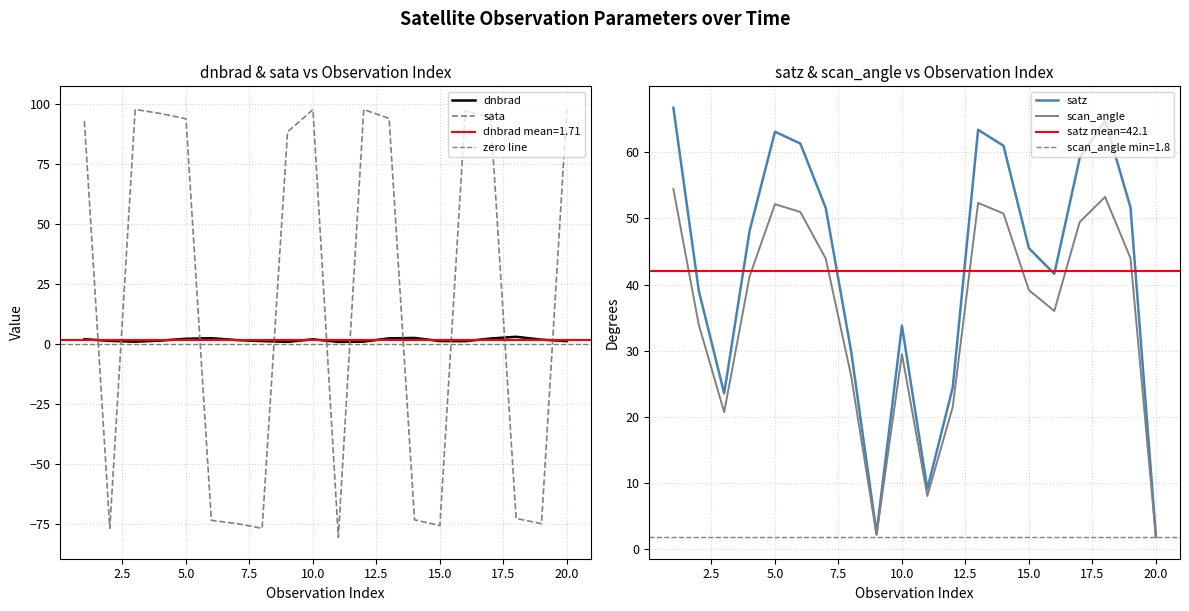

In sata, how many points are higher than both neighbors (excluding endpoints)?

4